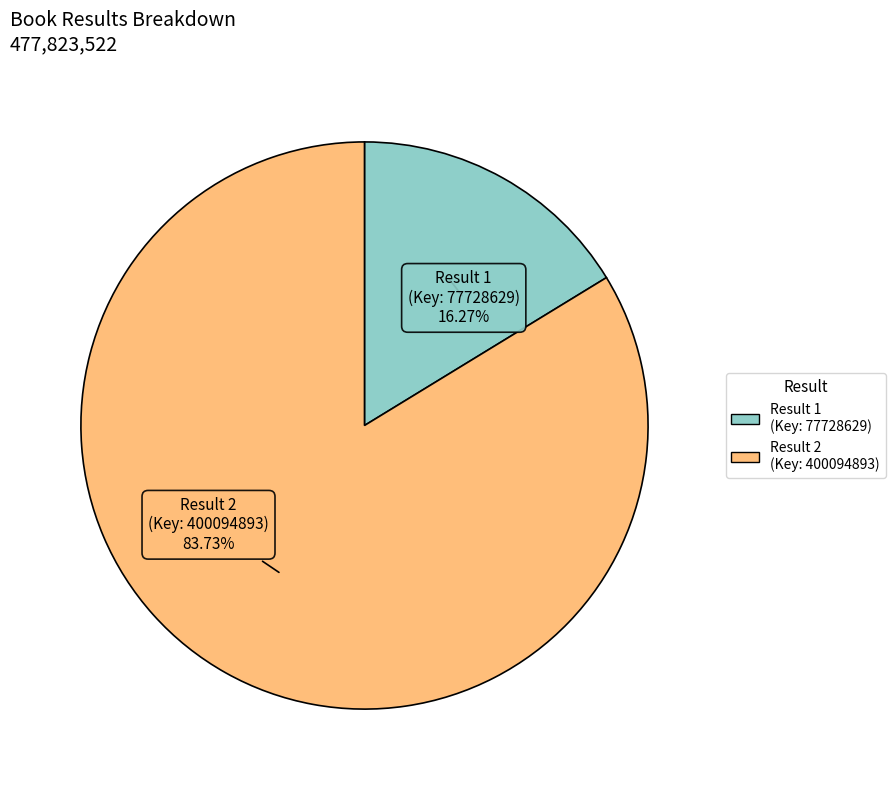

Is there any slice that represents more than half of the pie?

Yes